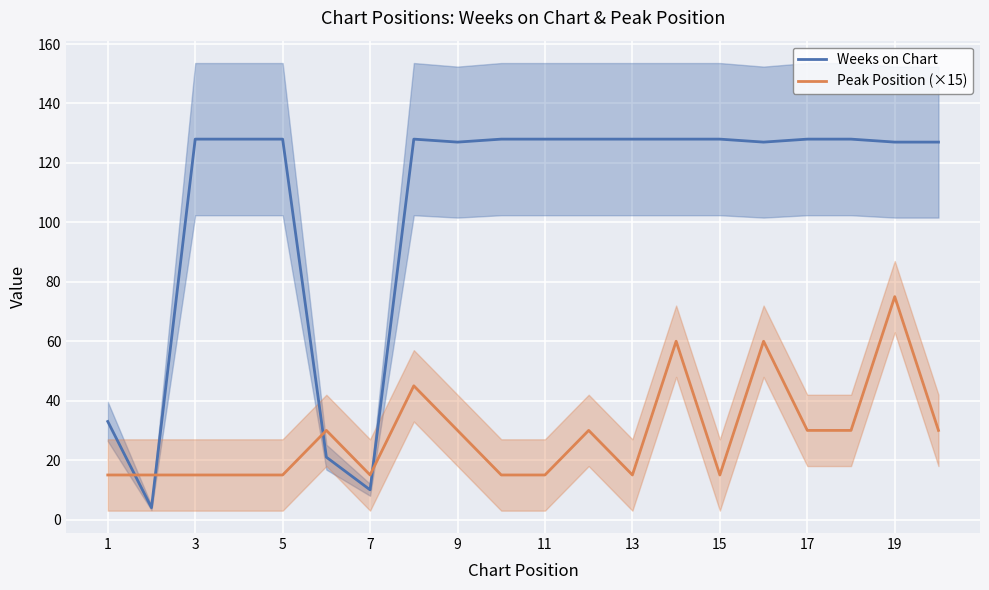

Is it true that Weeks on Chart equals 128 at 5?

True